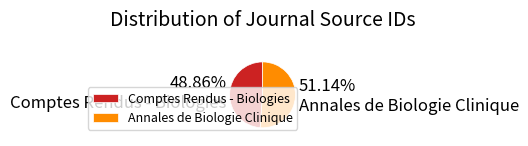

True or false: Comptes Rendus - Biologies accounts for 49% of the total.

True